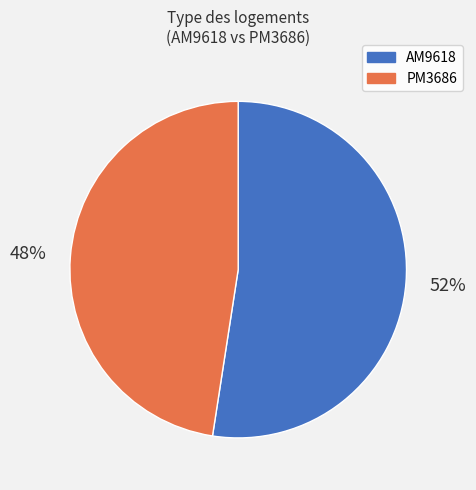

What percentage is the PM3686 slice, to the nearest percent?

48%